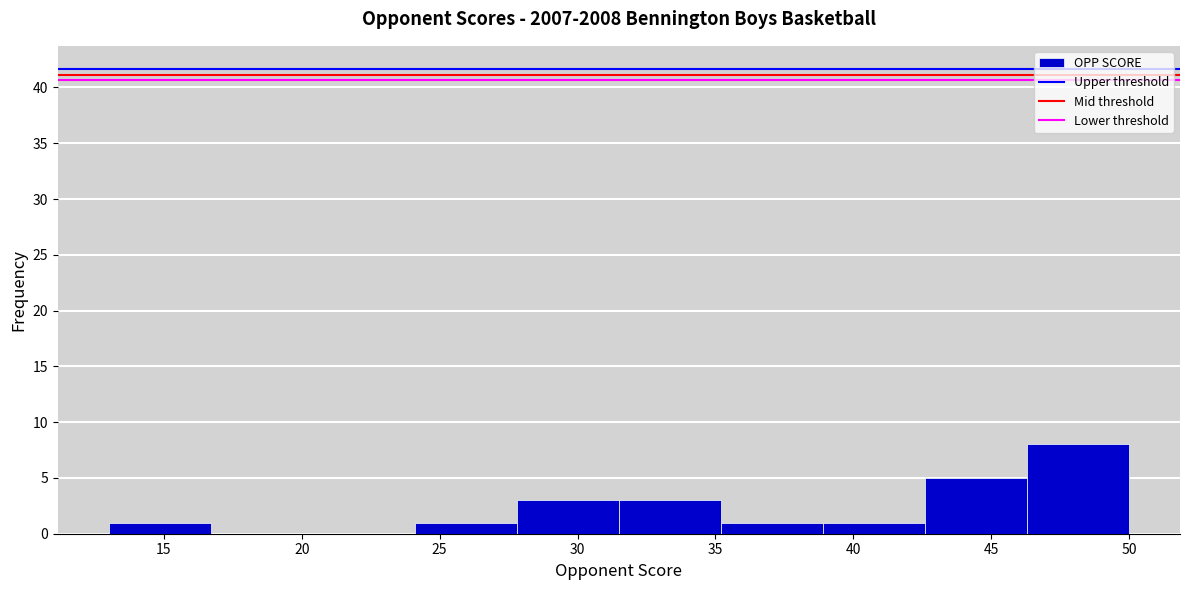

Reading left to right, list every bar in this chart as the range it spans on the x-axis followed by its height. Neither the bar edges nor the heights are printed on the chart, so give them approximately, as read against the axes.

13.0 to 16.7: 1
16.7 to 20.4: 0
20.4 to 24.1: 0
24.1 to 27.8: 1
27.8 to 31.5: 3
31.5 to 35.2: 3
35.2 to 38.9: 1
38.9 to 42.6: 1
42.6 to 46.3: 5
46.3 to 50.0: 8